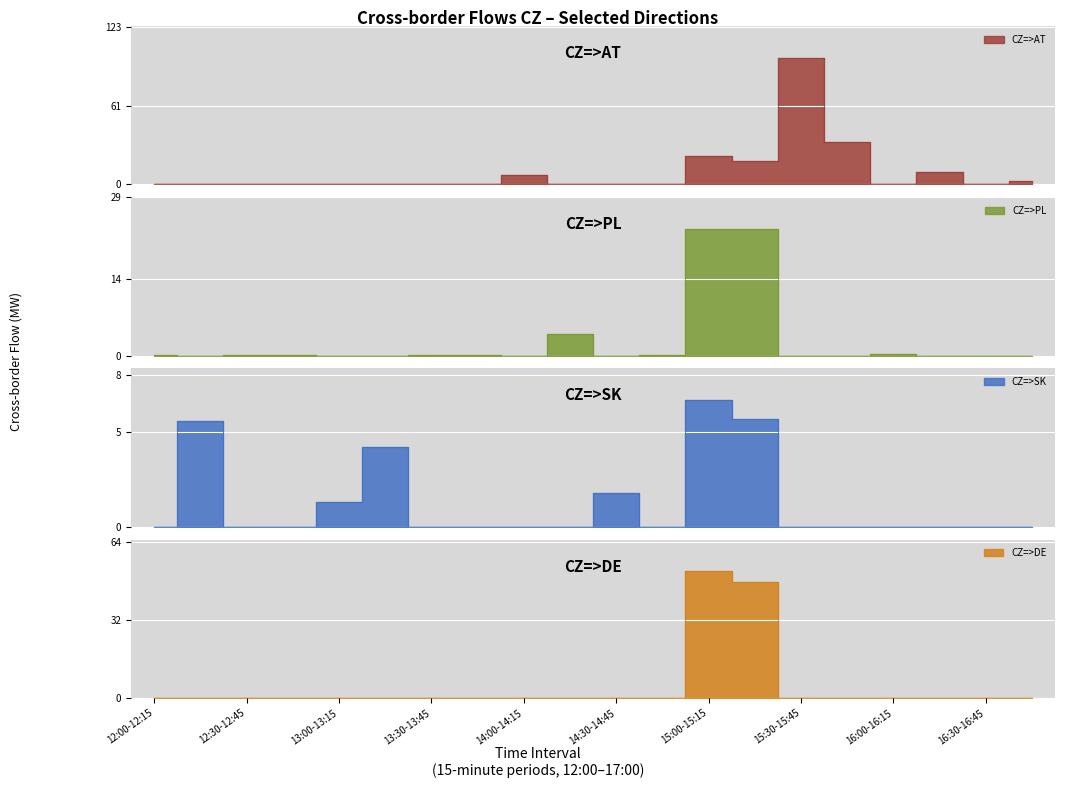

True or false: CZ=>DE has more than 2 points higher than both neighbors.

False